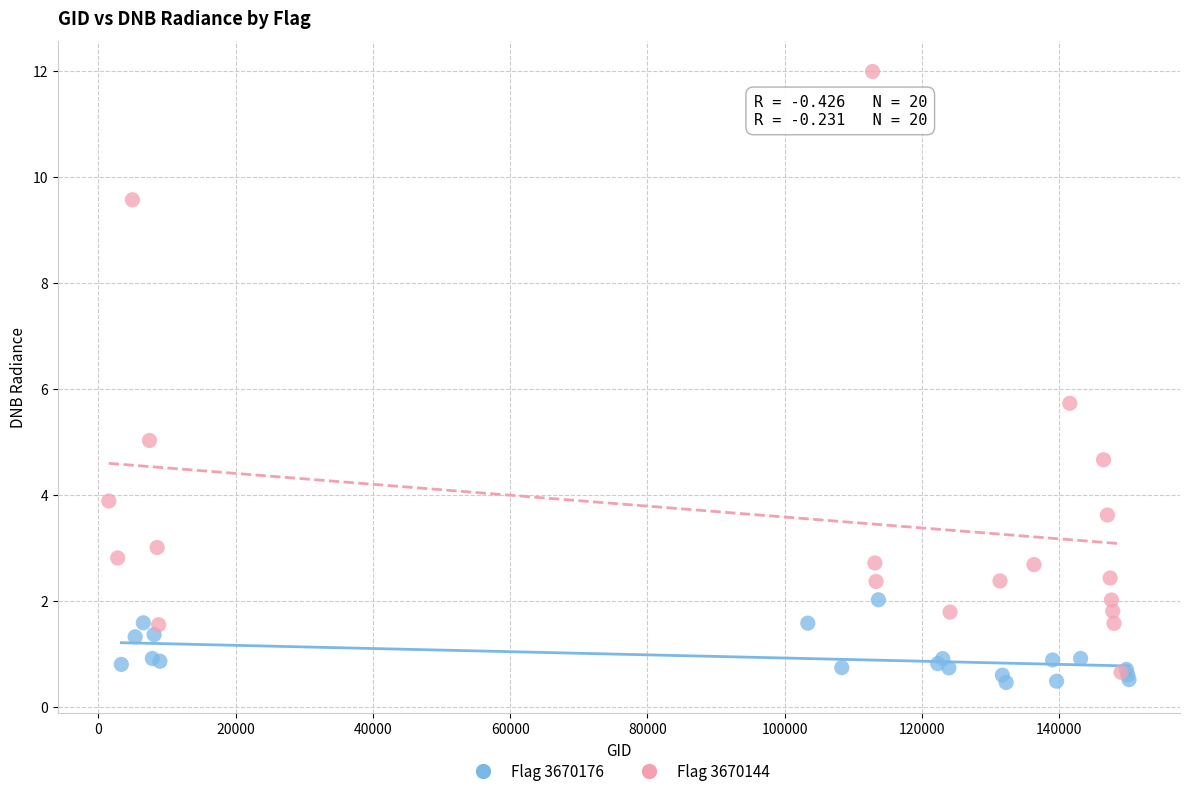

Which series contains the highest Y value?

Flag 3670144